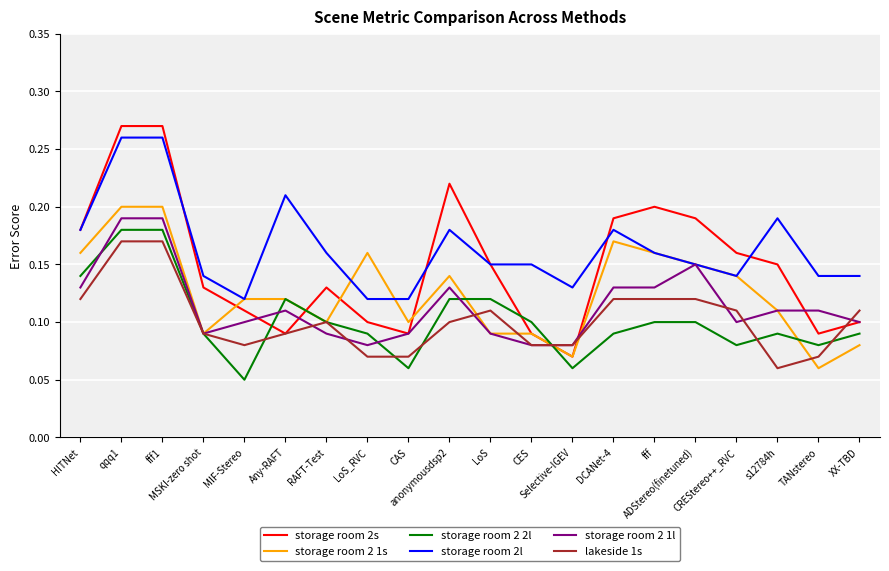

True or false: storage room 2 2l and storage room 2l cross at least once.

False